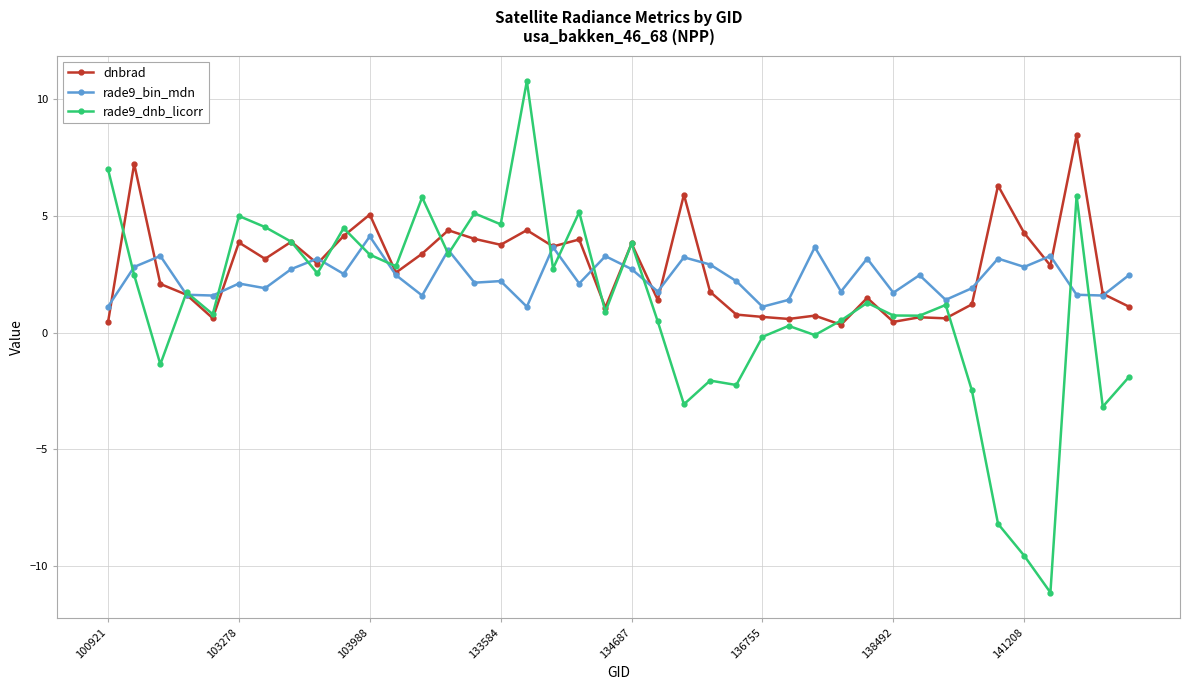

What is the sum of all dnbrad values?

111.3